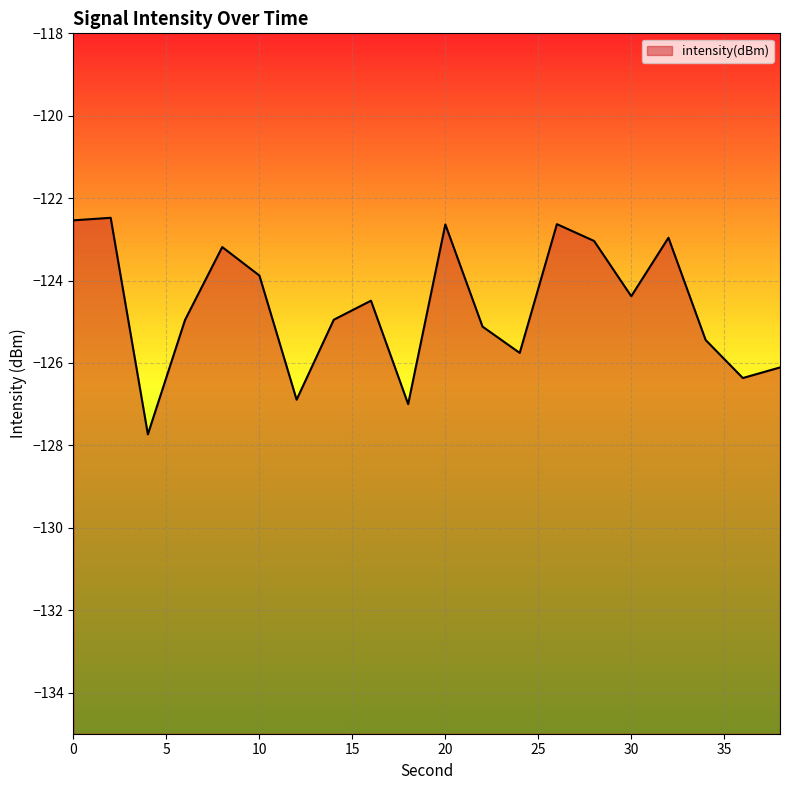

Where is the data nearest to the value -125?

6